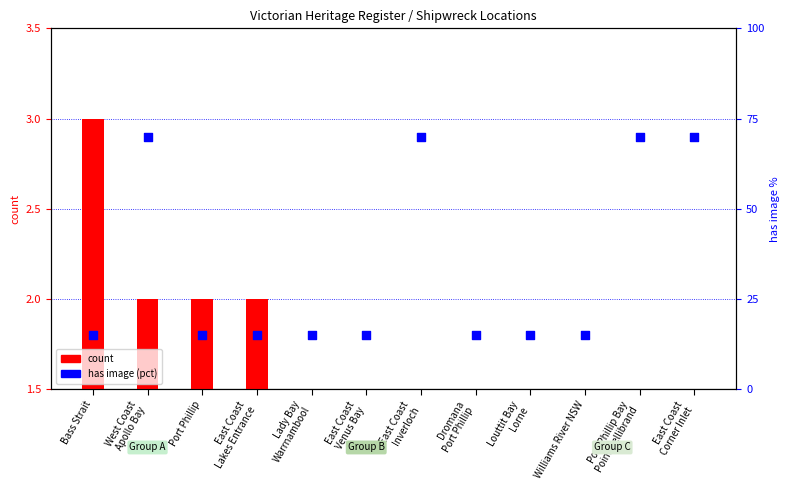

Which series has the largest total across all categories?

has image (pct)